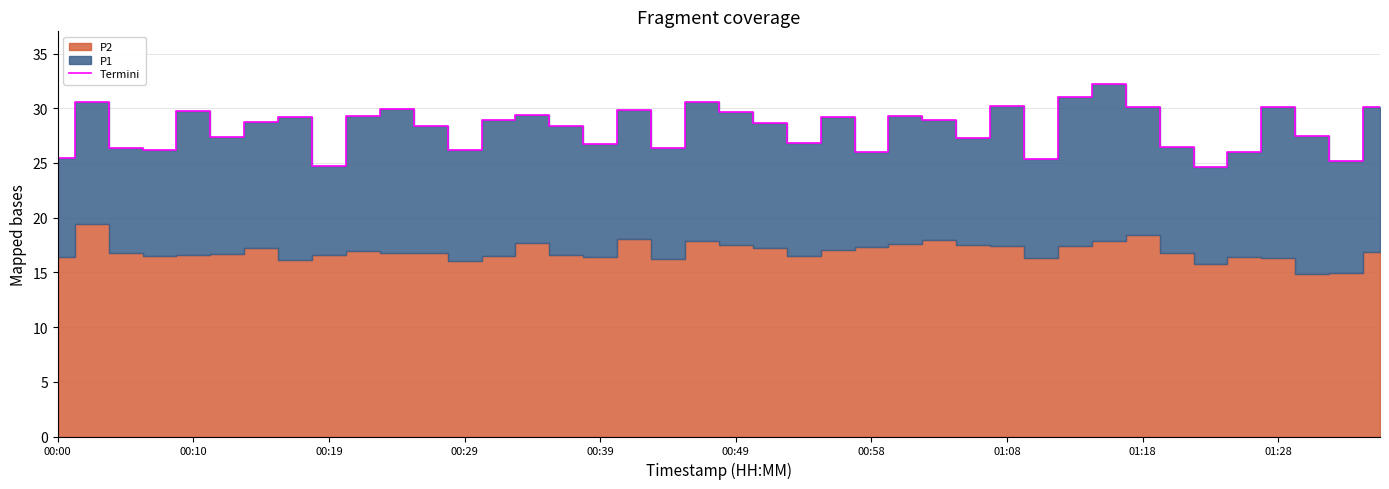

What position from the right is 27?

13